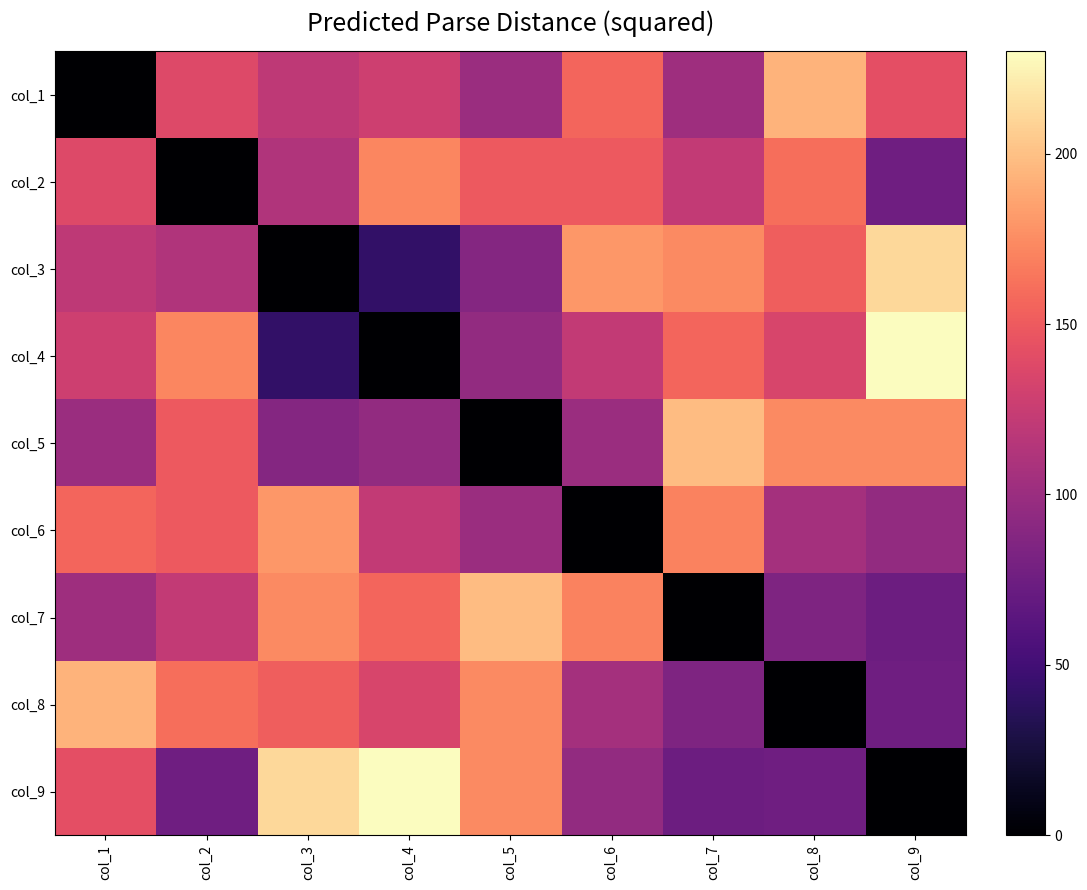

Between col_1 and col_9, which is larger?

col_9